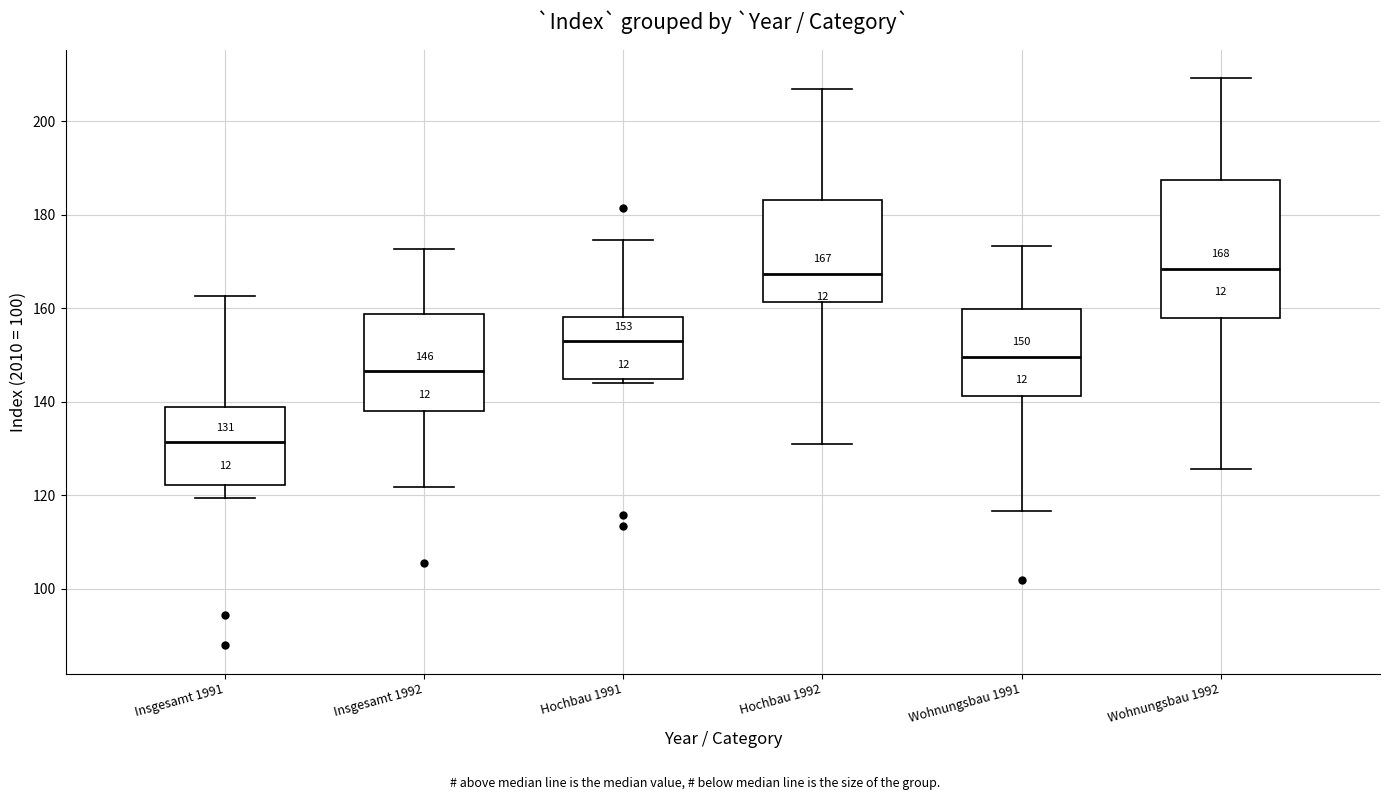

Comparing the boxes themselves (not the whiskers), which one is the tallest?

Wohnungsbau 1992